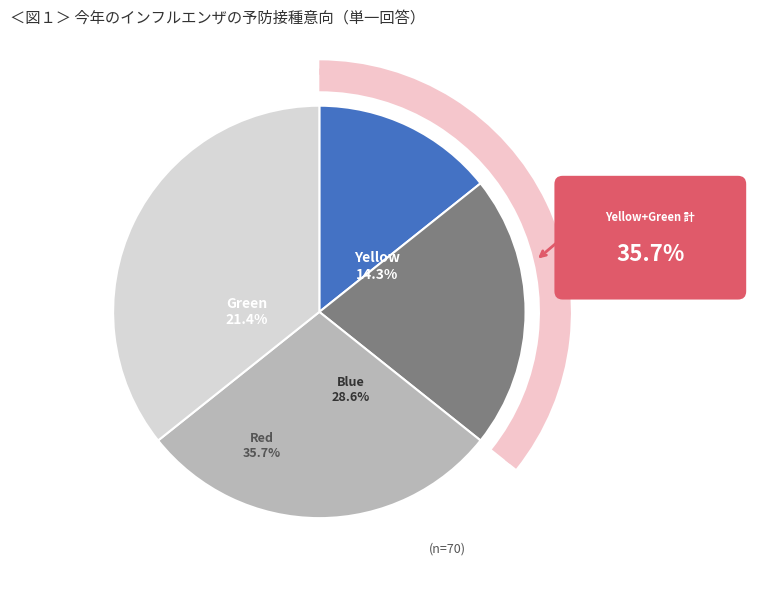

What is the largest slice in the pie chart?

Red